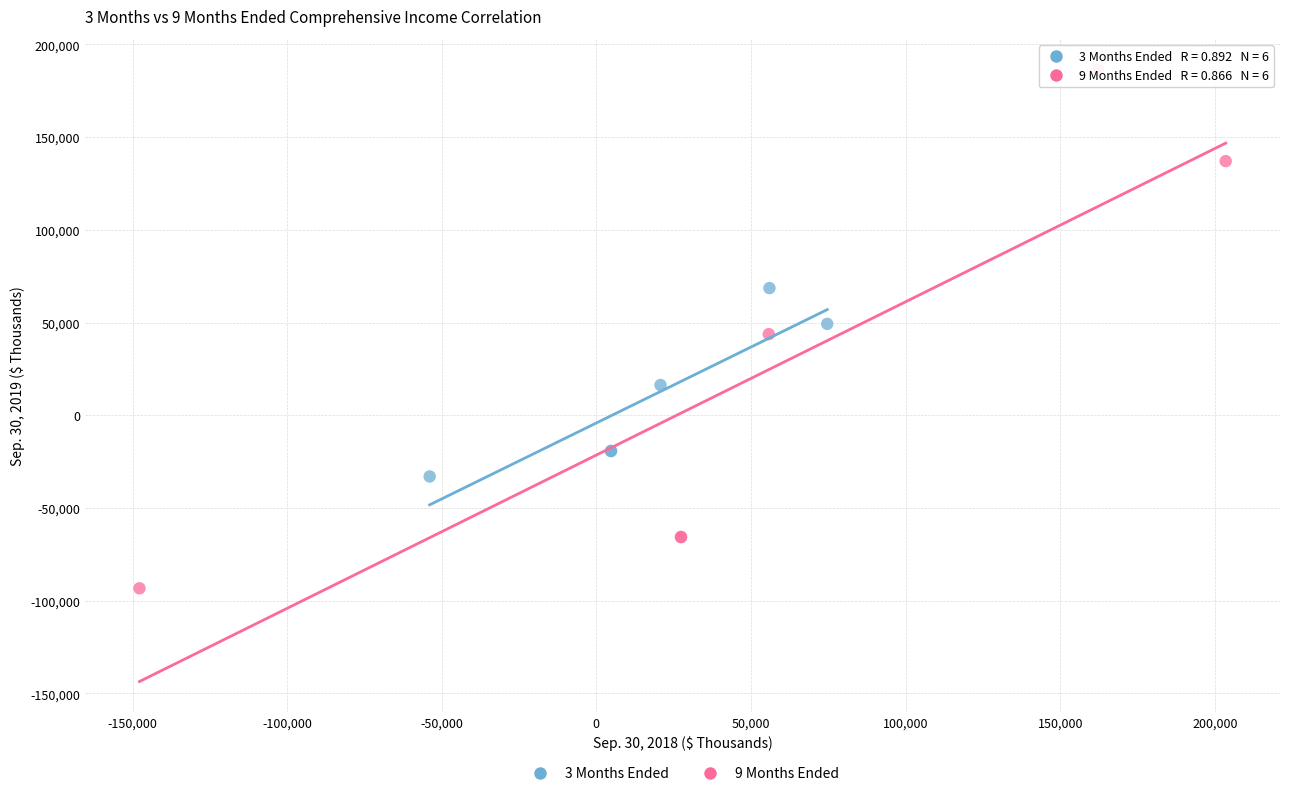

Which series has the largest Y range (max minus min)?

9 Months Ended